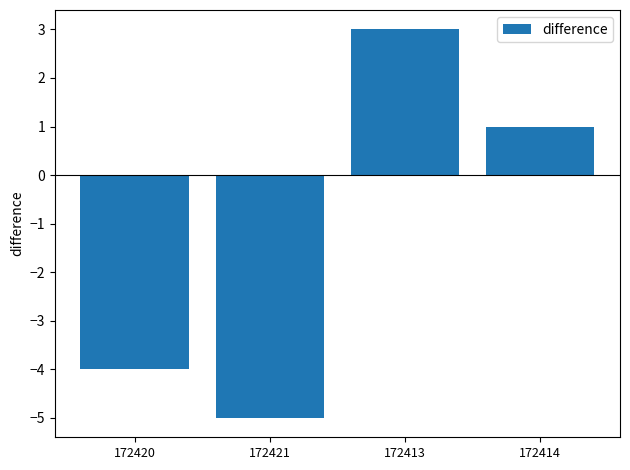

Reading left to right, what are all the values shown in this chart?

-4	-5	3	1